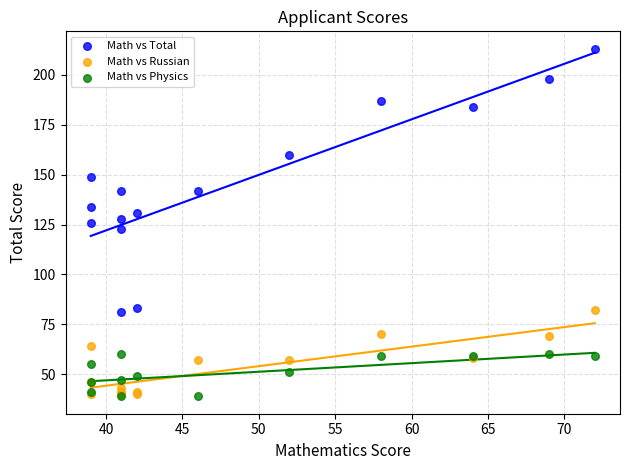

Which series contains the highest Y value?

Math vs Total